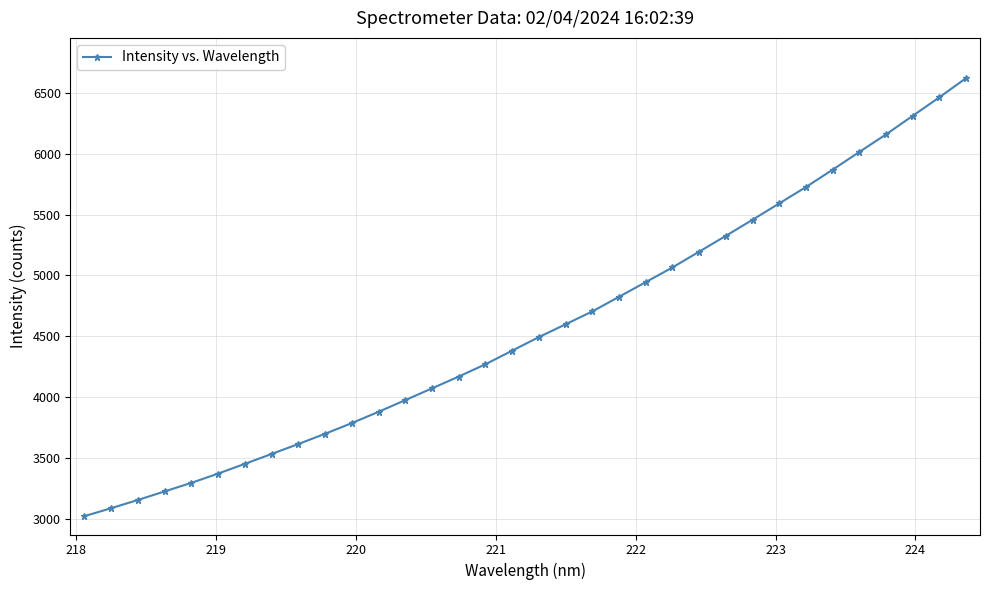

Is this an area chart (filled region under the line)?

No